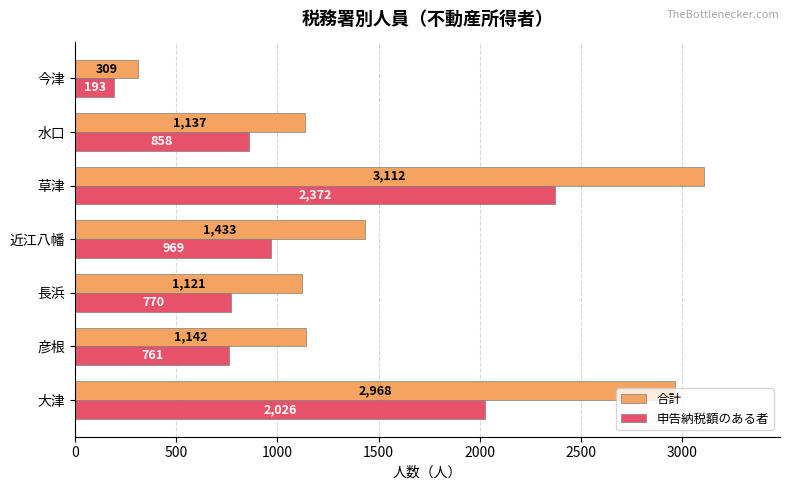

What is the difference between the maximum and minimum values in the 申告納税額のある者 series?

2179